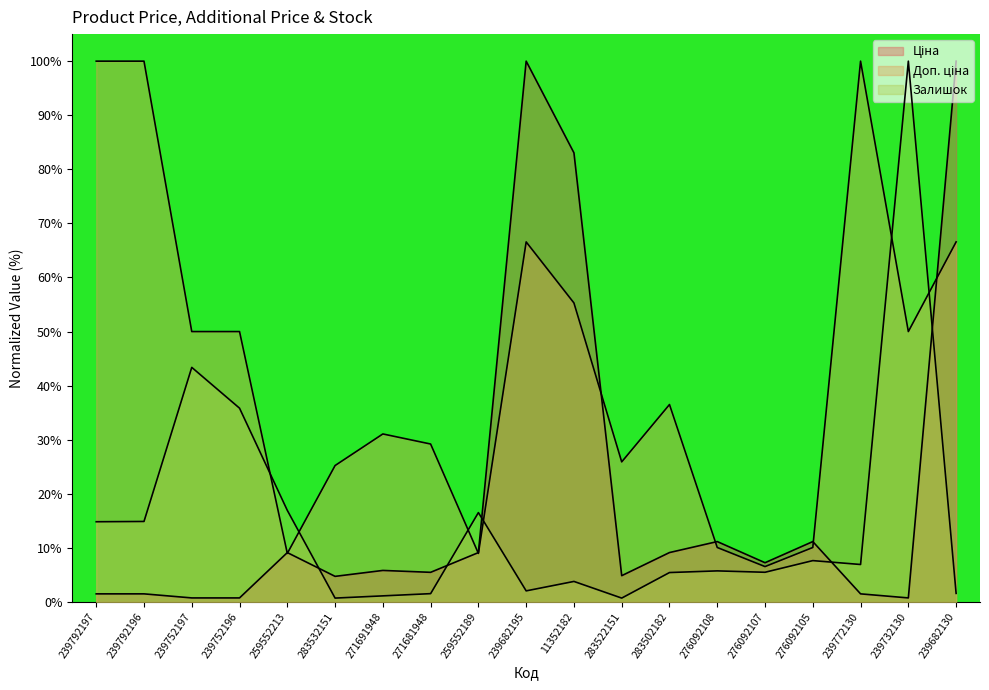

What is the average value of the Ціна series?

19.4